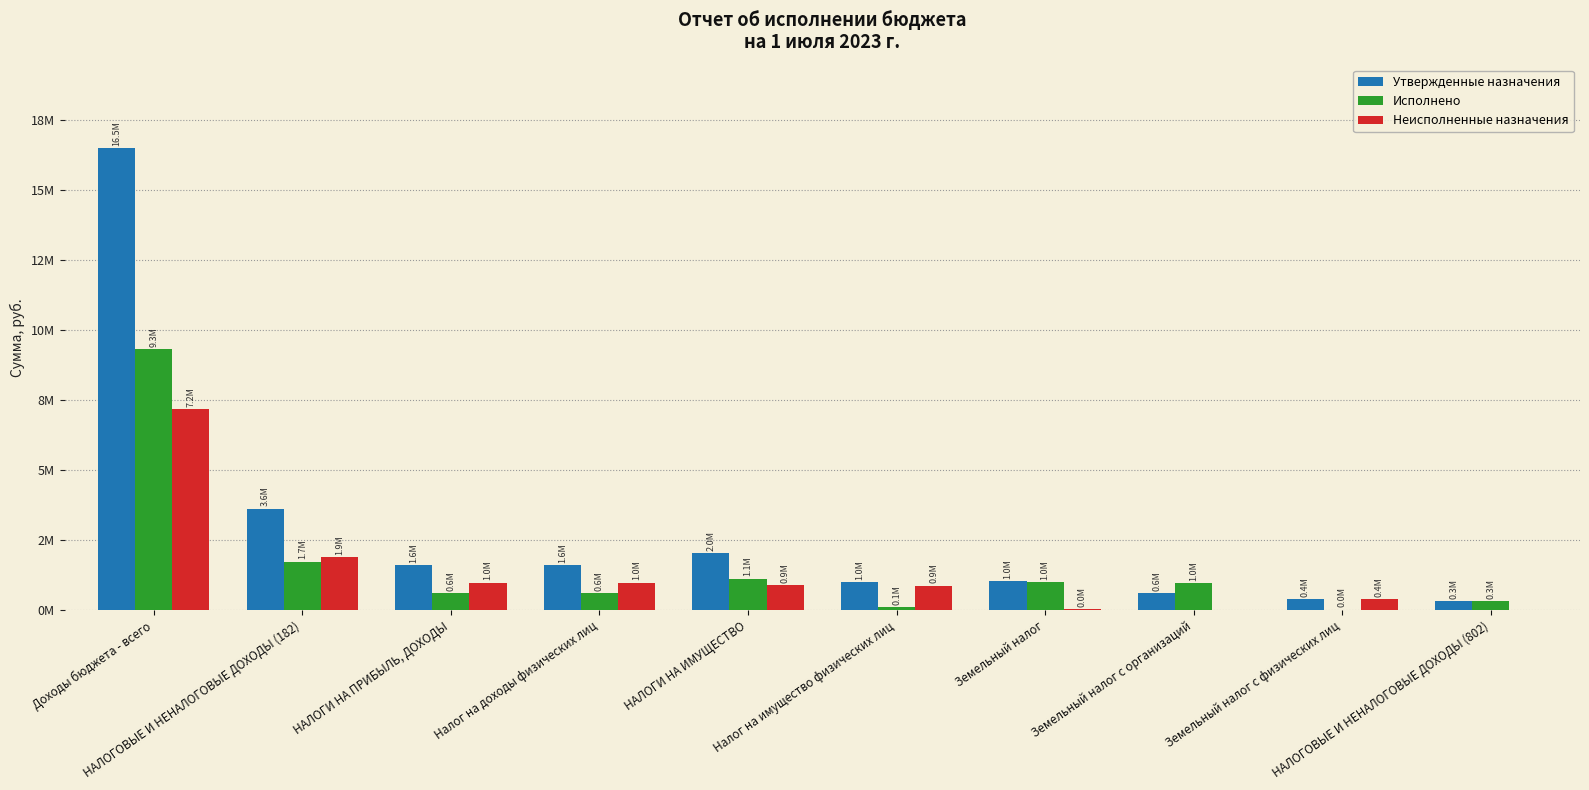

Rank the series by their average value, from lowest to highest.

Неисполненные назначения, Исполнено, Утвержденные назначения